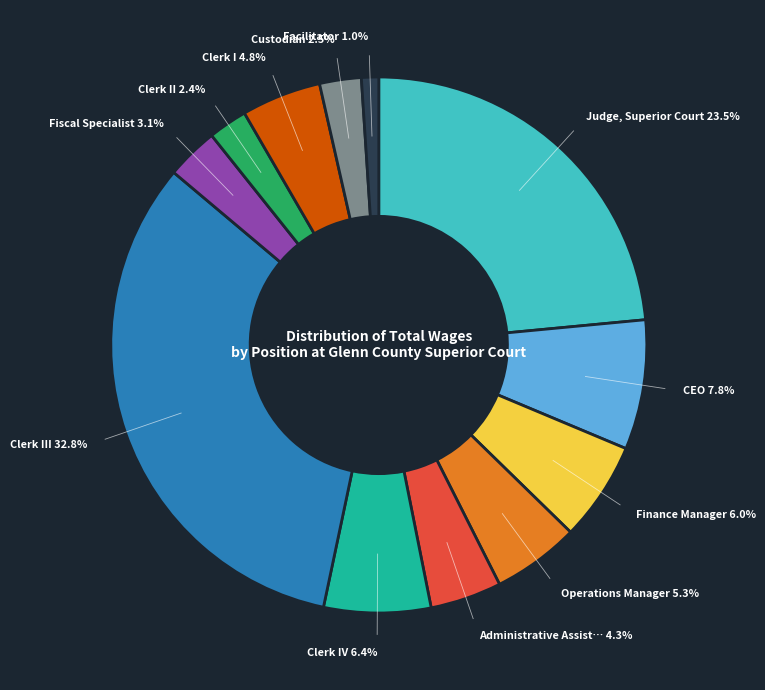

Does any single category account for the majority?

No